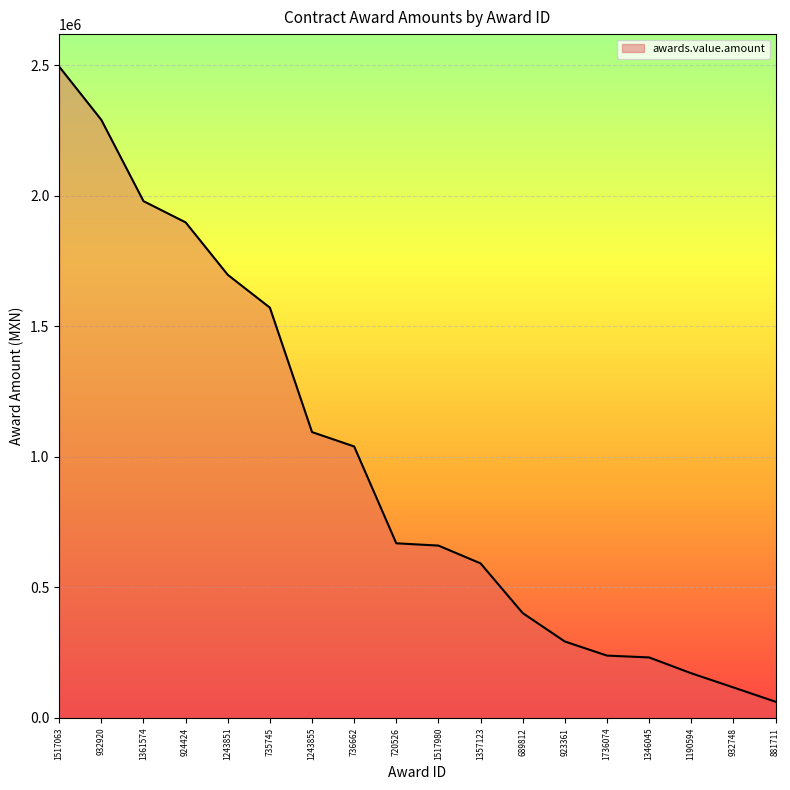

What is the minimum value shown in the chart?

62250.0